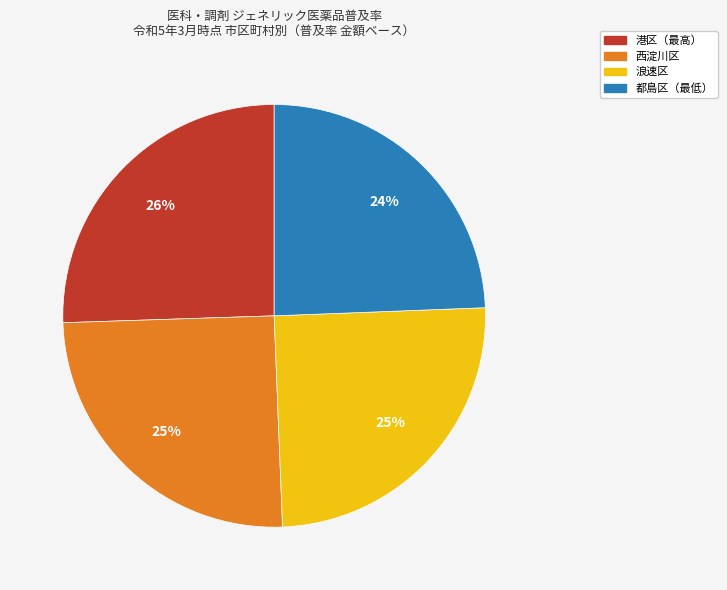

Does any single category account for the majority?

No